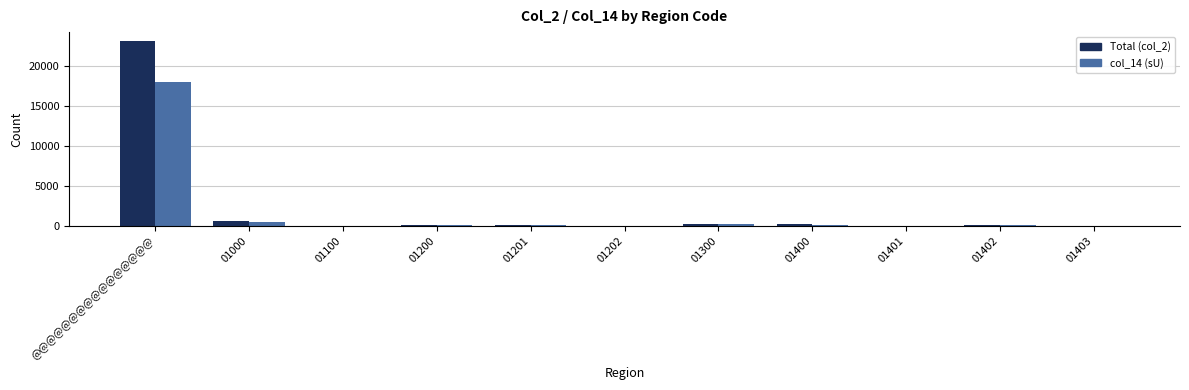

The Total (col_2) series shows 627 at 01000. True or false?

True